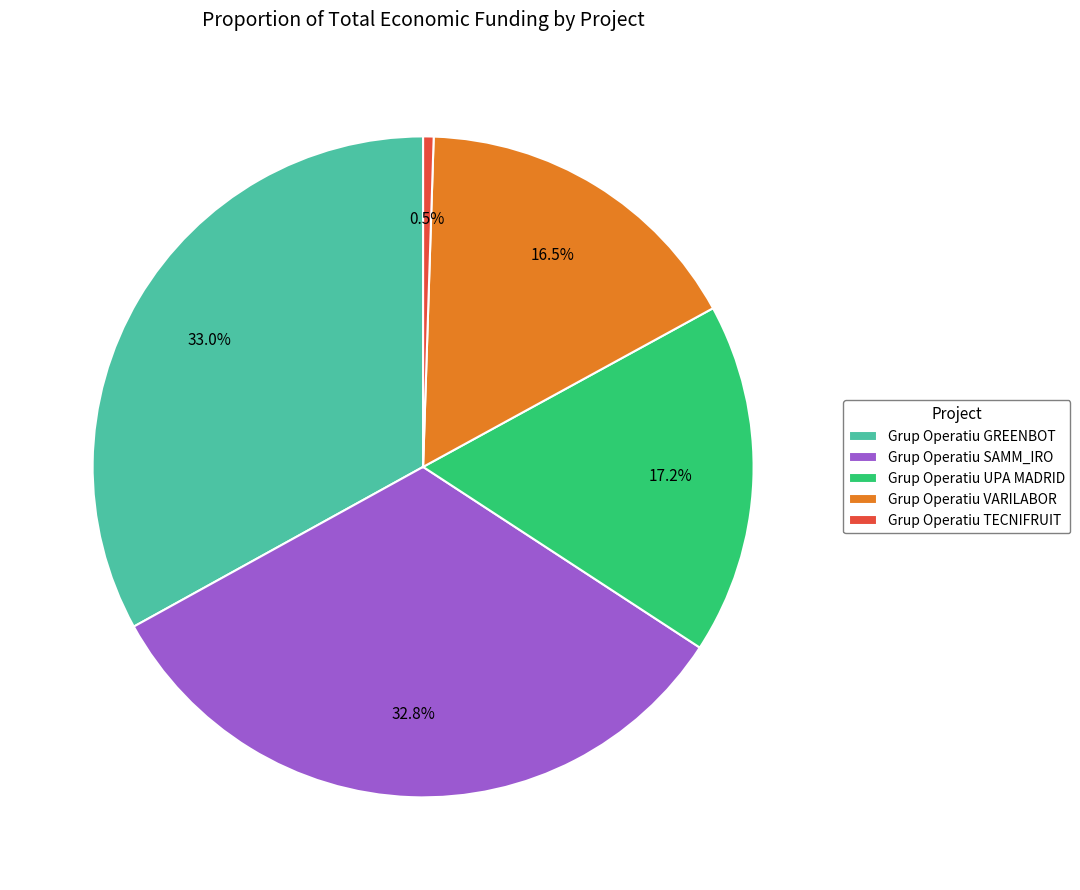

What percentage is the Grup Operatiu GREENBOT slice, to the nearest percent?

33%